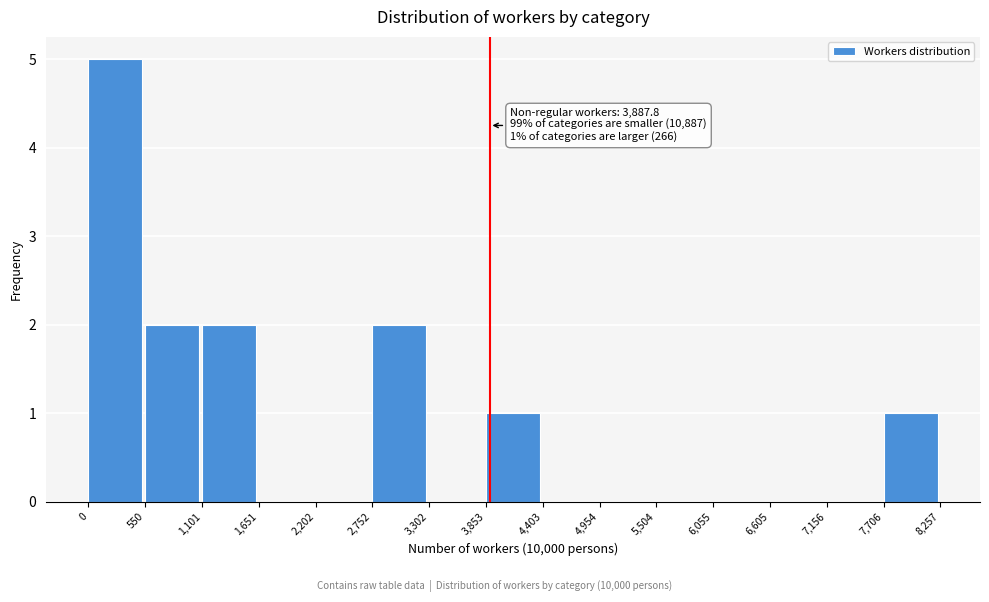

Which range on the x-axis has the tallest bar?

0 to 550